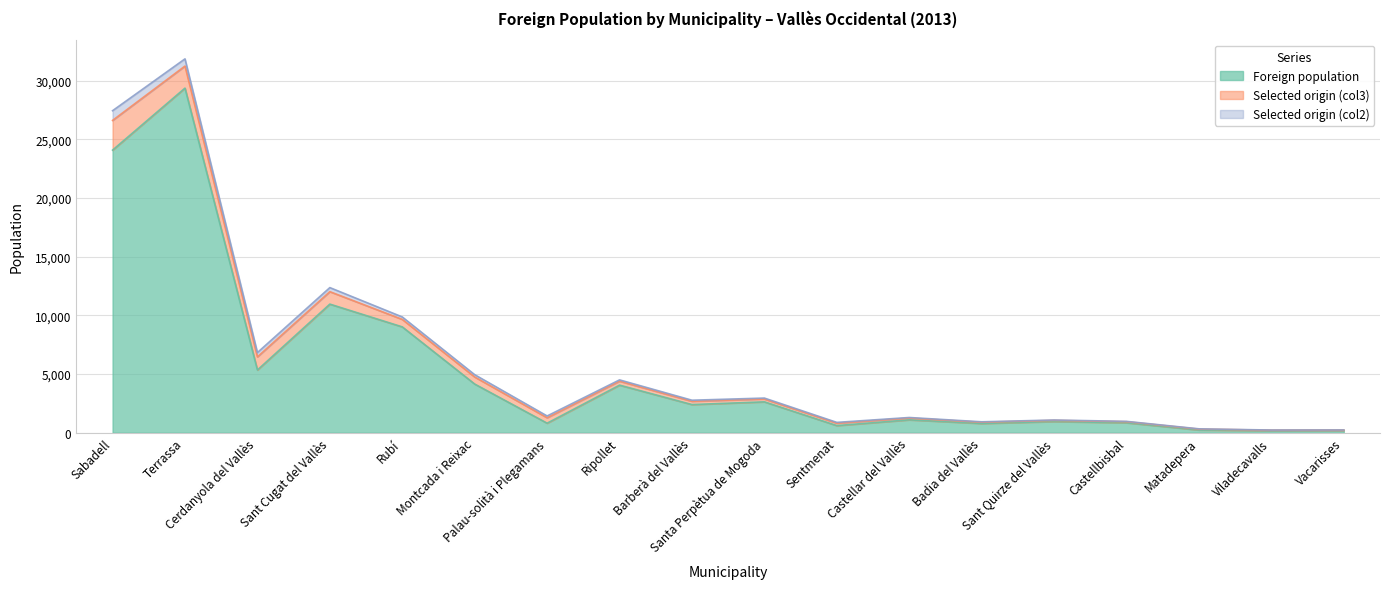

How many values in the Foreign population series are below 2401?

9